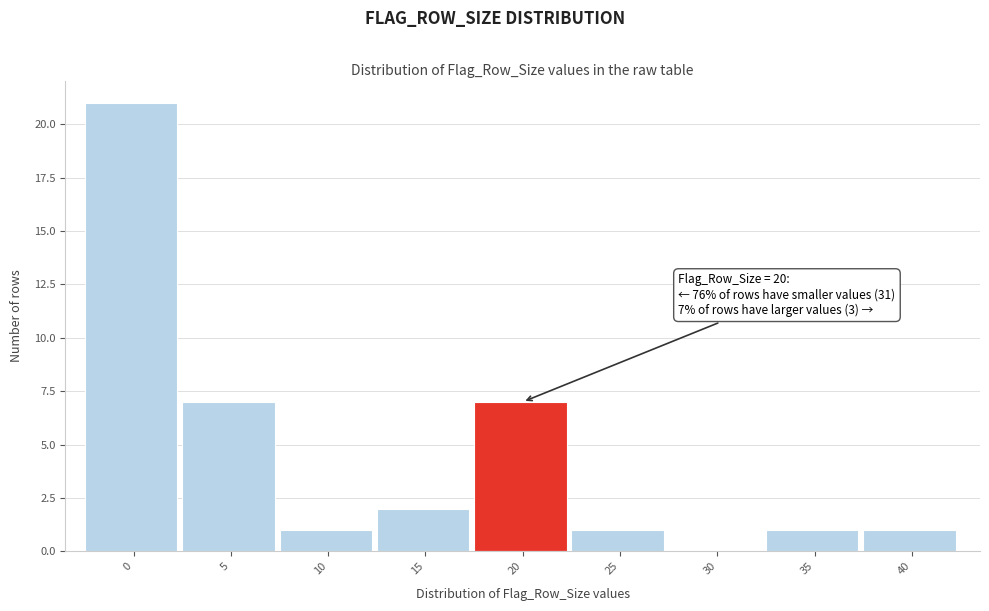

Over which range of the x-axis is the bar tallest?

-2.5 to 2.5